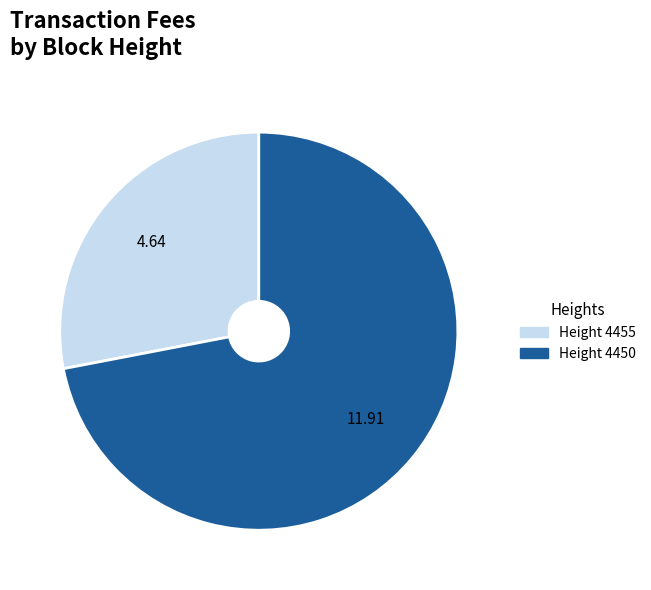

Is there any slice that represents more than half of the pie?

Yes